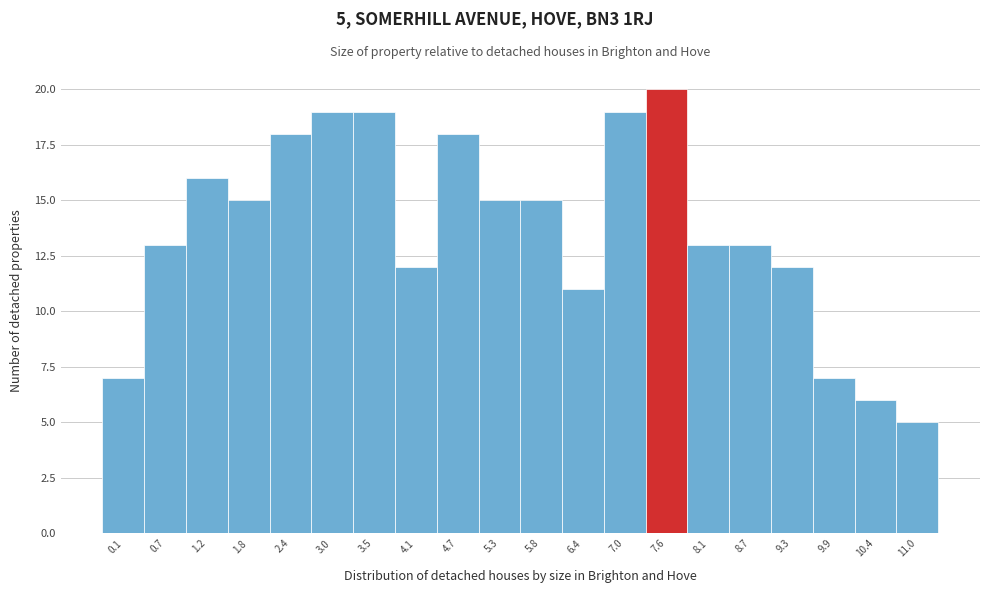

Reading right to left, what are all the values shown in this chart?

5	6	7	12	13	13	20	19	11	15	15	18	12	19	19	18	15	16	13	7